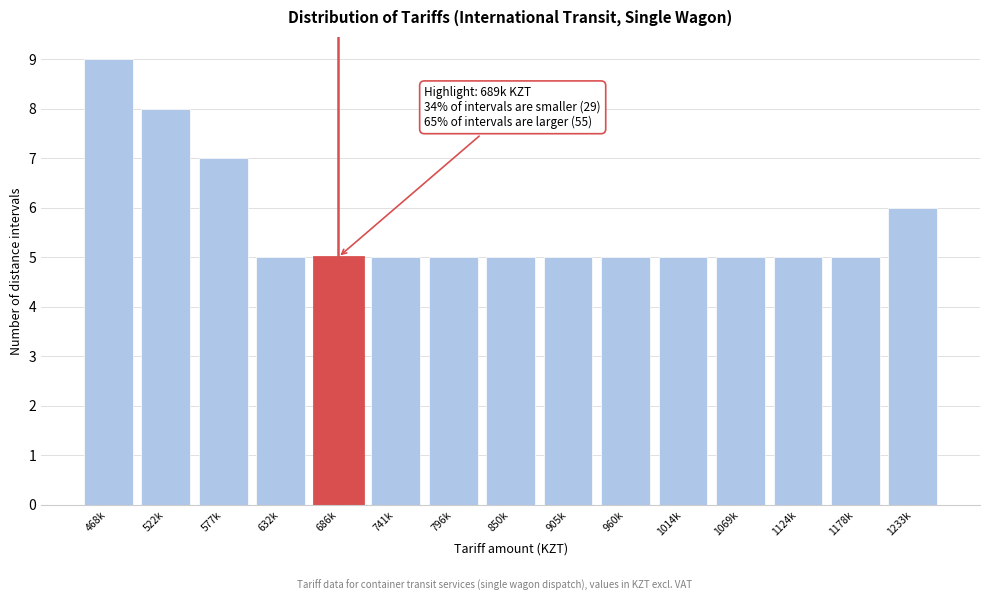

Reading left to right, list all the values displayed in this chart.

468k=9	522k=8	577k=7	632k=5	686k=5	741k=5	796k=5	850k=5	905k=5	960k=5	1014k=5	1069k=5	1124k=5	1178k=5	1233k=6